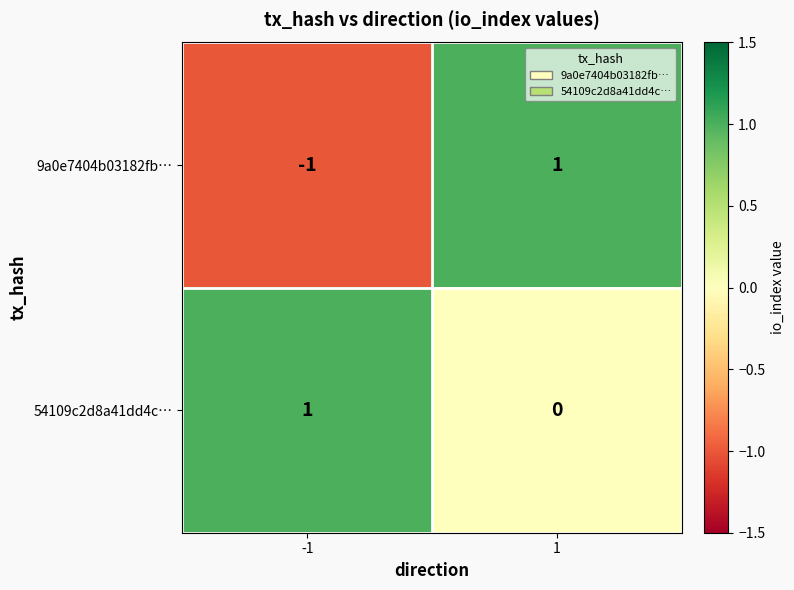

What is the smallest value displayed?

-1